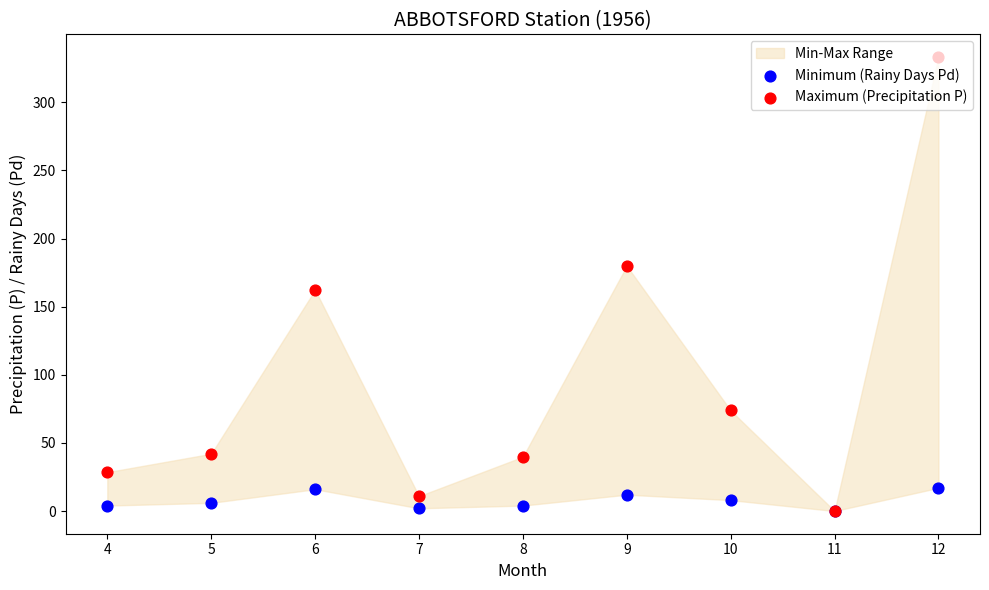

At how many categories does at least one series exceed 157?

3